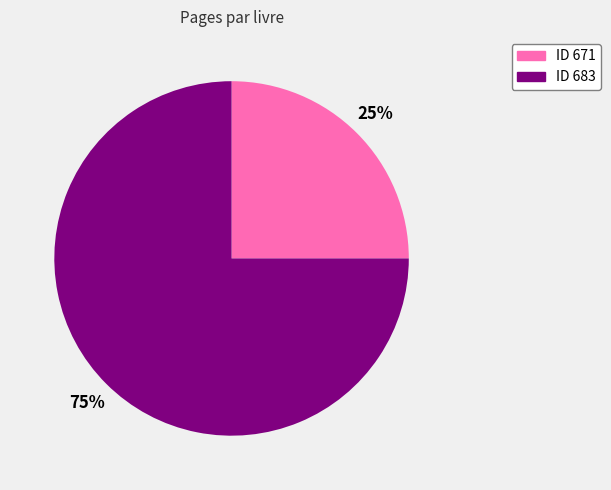

To the nearest percent, what is the difference between the largest and smallest slice percentages?

50%